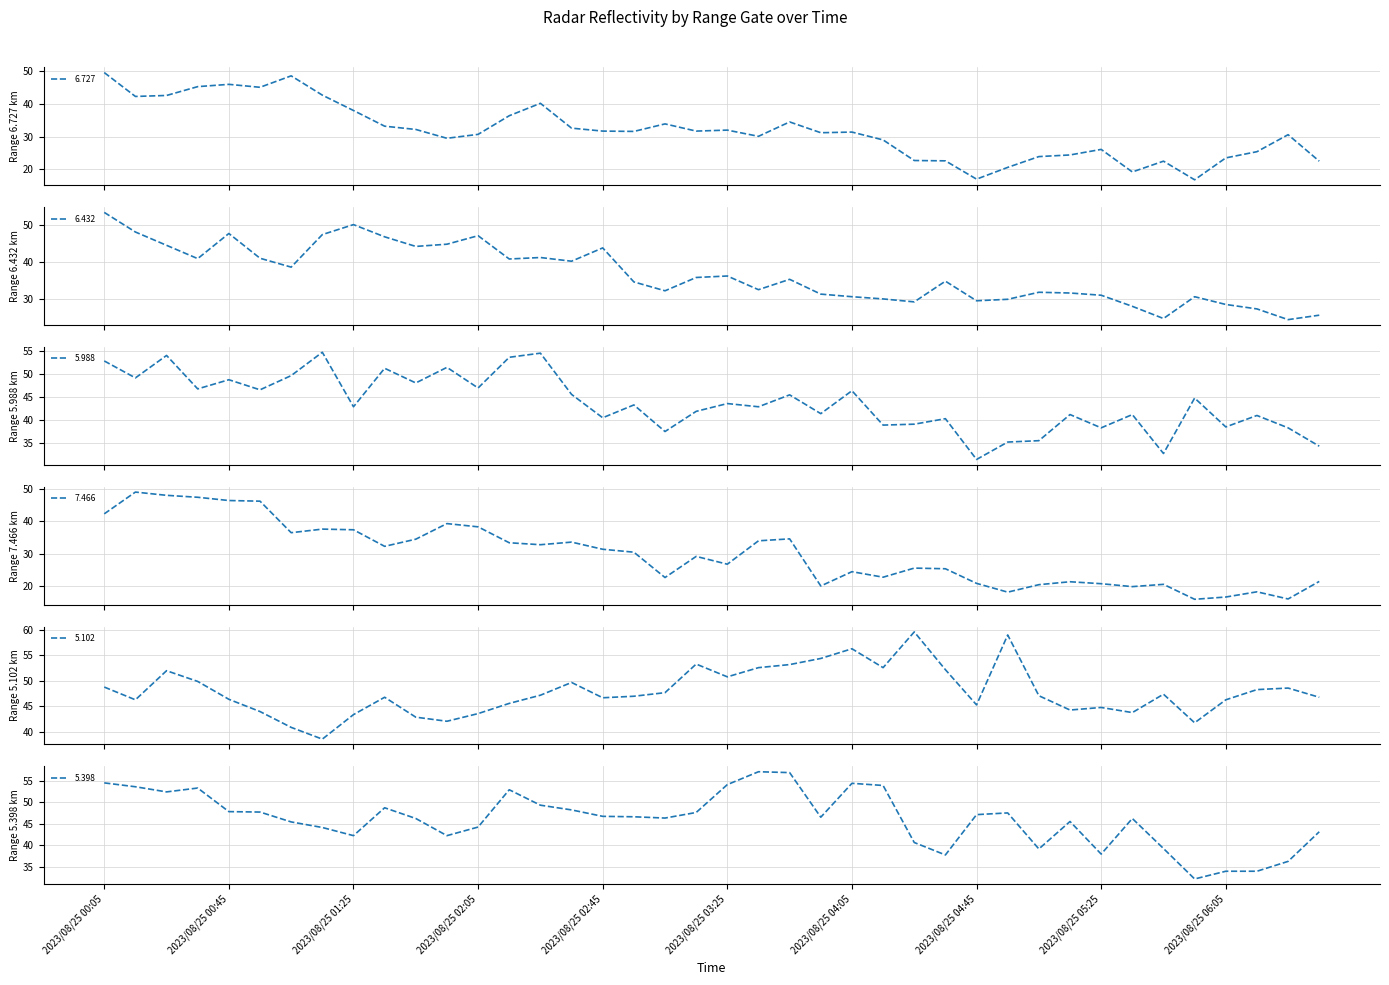

True or false: 6.432 has a value of 44.3 at 2023/08/25 03:05.

False